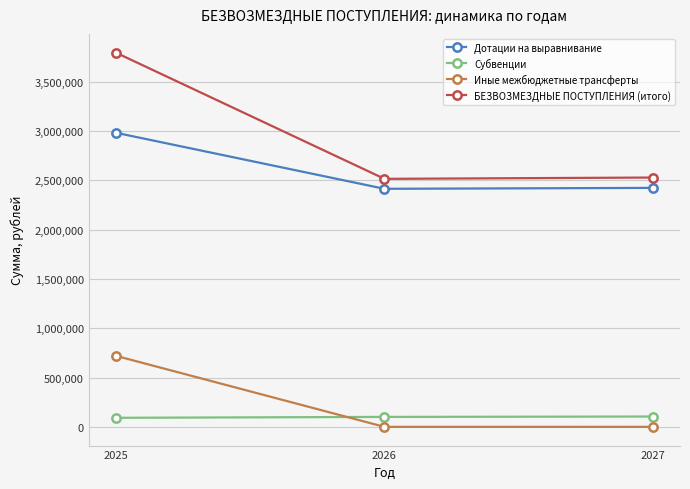

At how many categories does at least one series exceed 2670489?

1